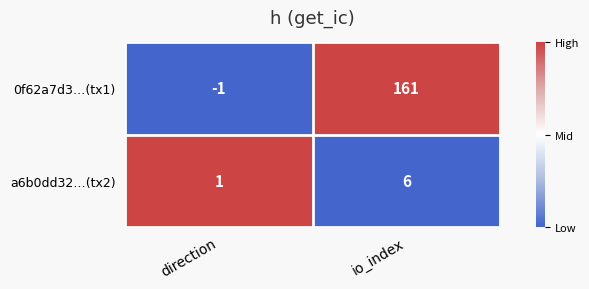

How many distinct data groups are displayed?

2